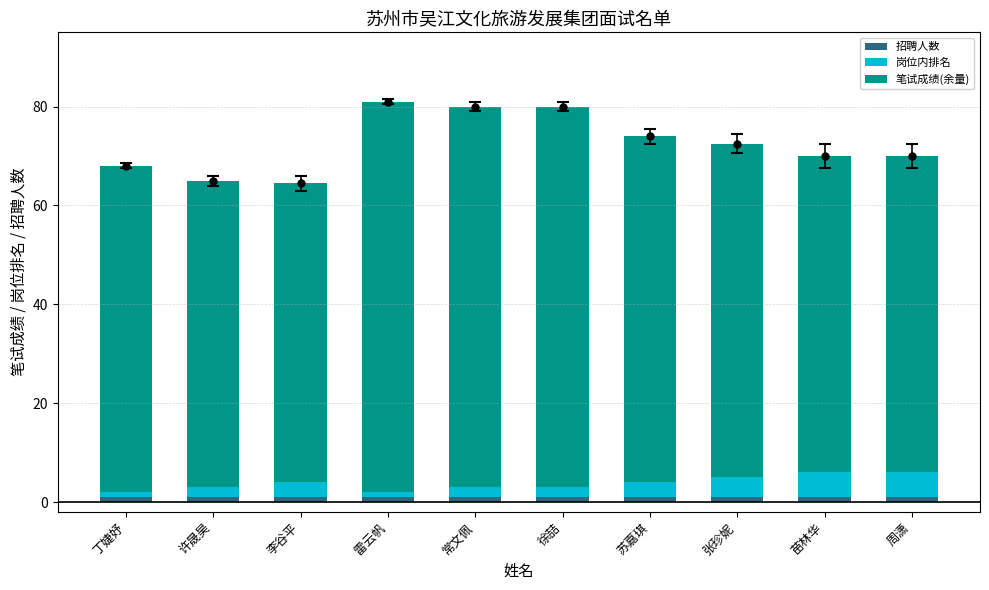

Reading left to right, what are the values for 招聘人数?

丁婕妤=1.0	许晟昊=1.0	李谷平=1.0	雷云帆=1.0	常文佩=1.0	徐喆=1.0	苏嘉琪=1.0	张珍妮=1.0	苗林华=1.0	周潇=1.0